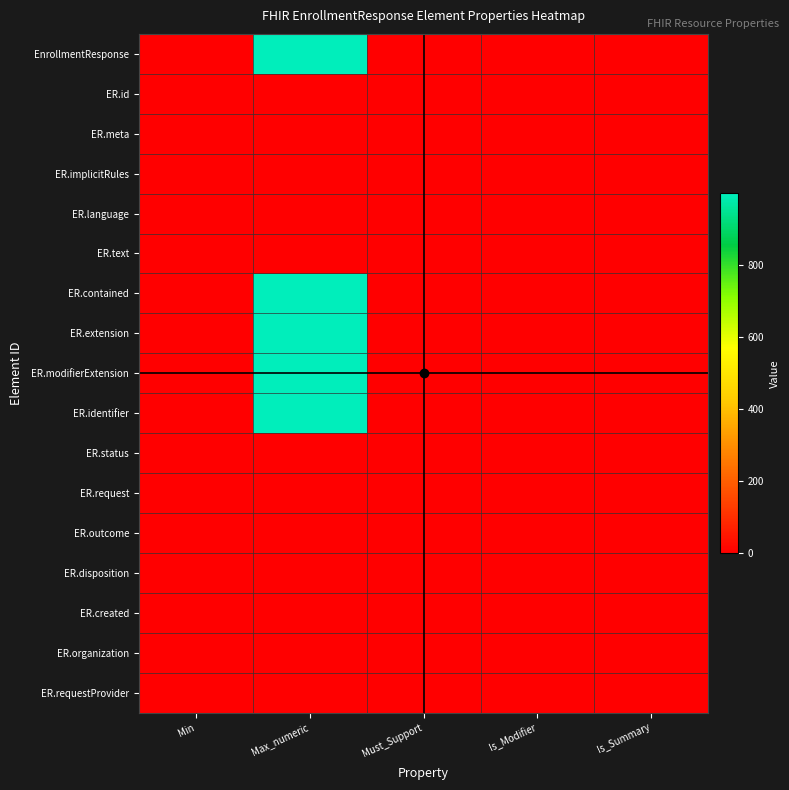

Which label corresponds to the largest value in the chart?

Max_numeric